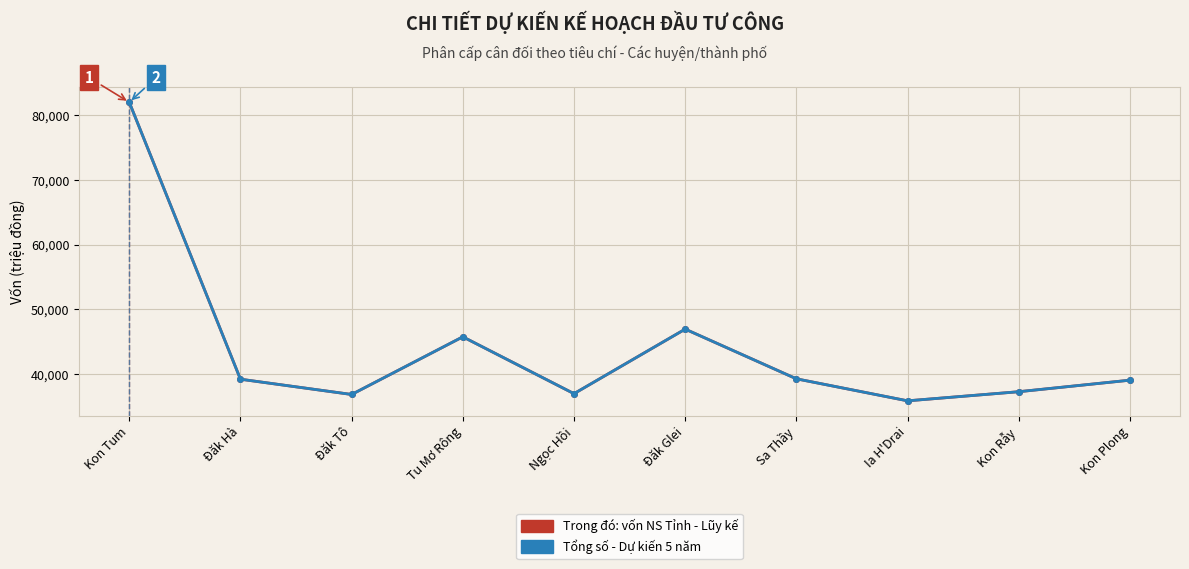

At which label is Trong đó: vốn NS Tỉnh - Lũy kế closest to 58961?

Đăk Glei